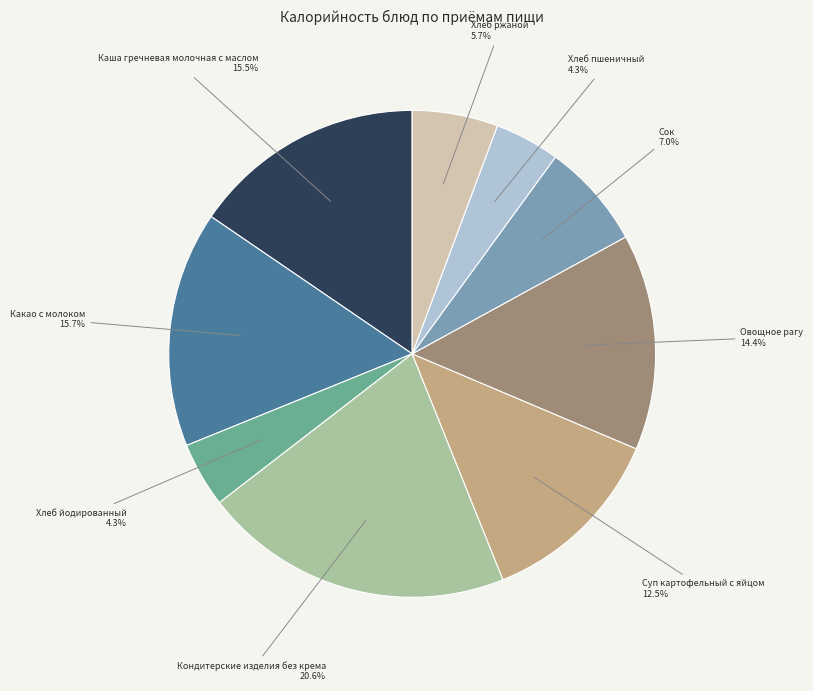

Which category has the biggest portion of the pie?

Кондитерские изделия без крема